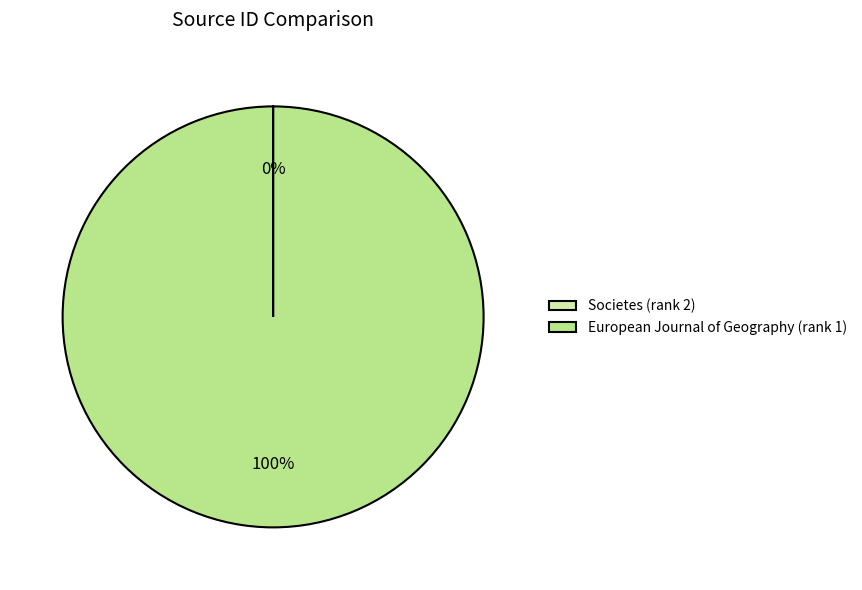

To the nearest percent, what is the difference between the largest and smallest slice percentages?

100%